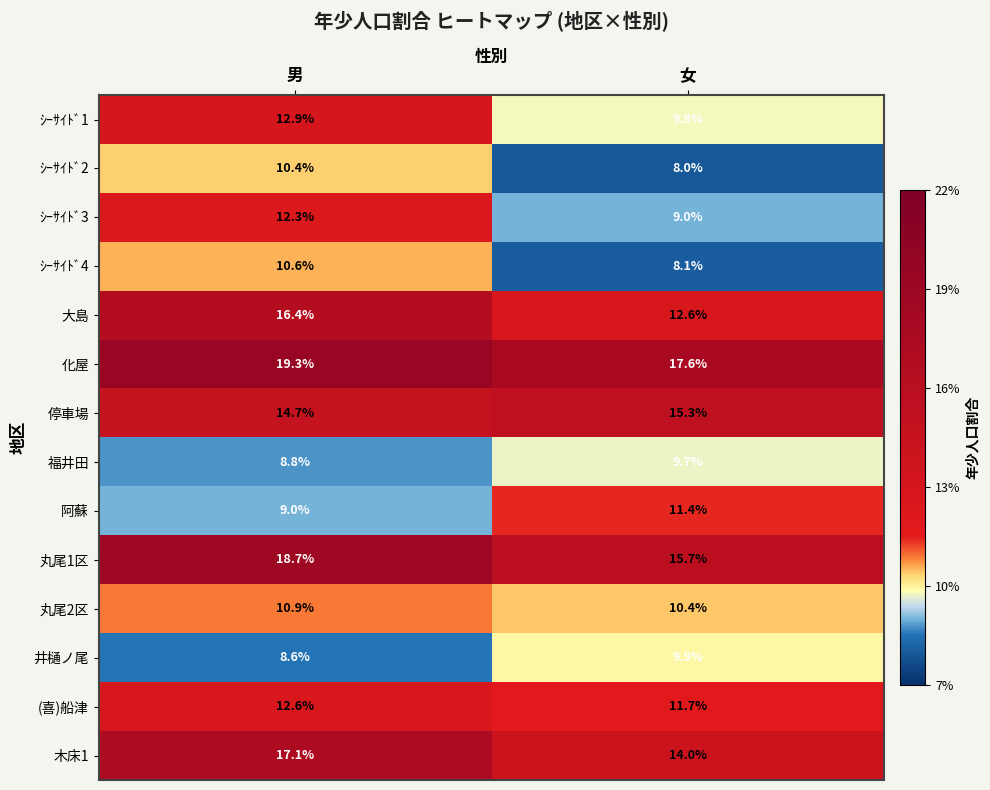

Reading left to right, what are all the values shown in this chart?

ｼｰｻｲﾄﾞ1: 男=12.9	女=9.8
ｼｰｻｲﾄﾞ2: 男=10.4	女=8.0
ｼｰｻｲﾄﾞ3: 男=12.3	女=9.0
ｼｰｻｲﾄﾞ4: 男=10.6	女=8.1
大島: 男=16.4	女=12.6
化屋: 男=19.3	女=17.6
停車場: 男=14.7	女=15.3
福井田: 男=8.8	女=9.7
阿蘇: 男=9.0	女=11.4
丸尾1区: 男=18.7	女=15.7
丸尾2区: 男=10.9	女=10.4
井樋ノ尾: 男=8.6	女=9.9
(喜)船津: 男=12.6	女=11.7
木床1: 男=17.1	女=14.0